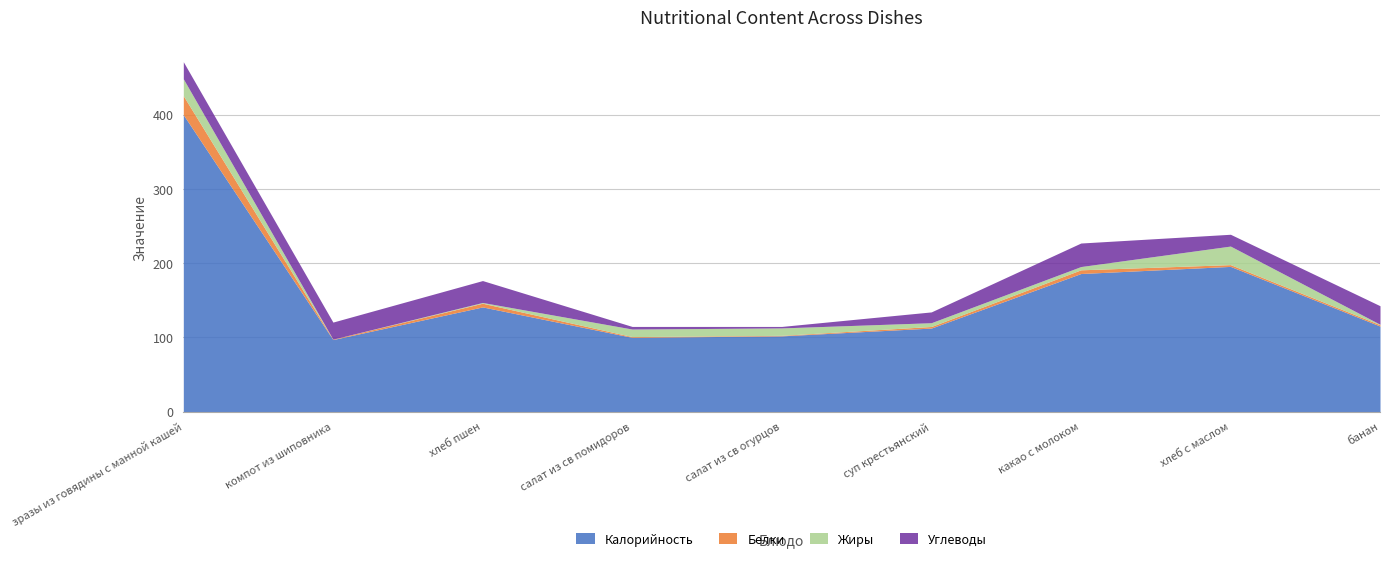

What is the maximum value for Белки?

25.6